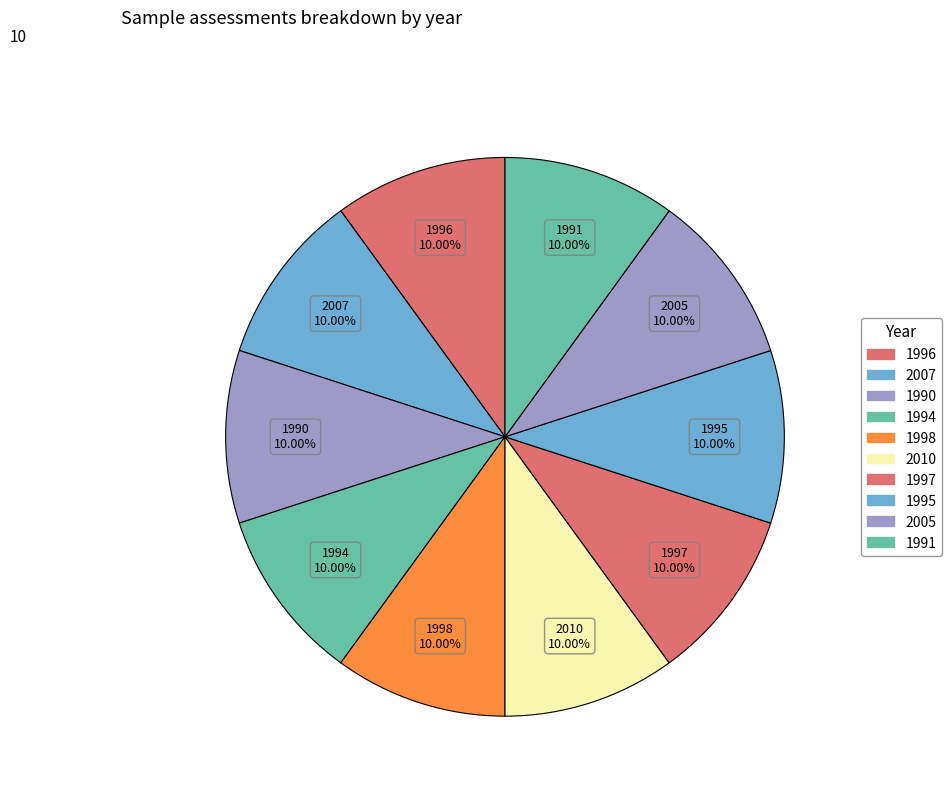

How many slices are in this pie chart?

10